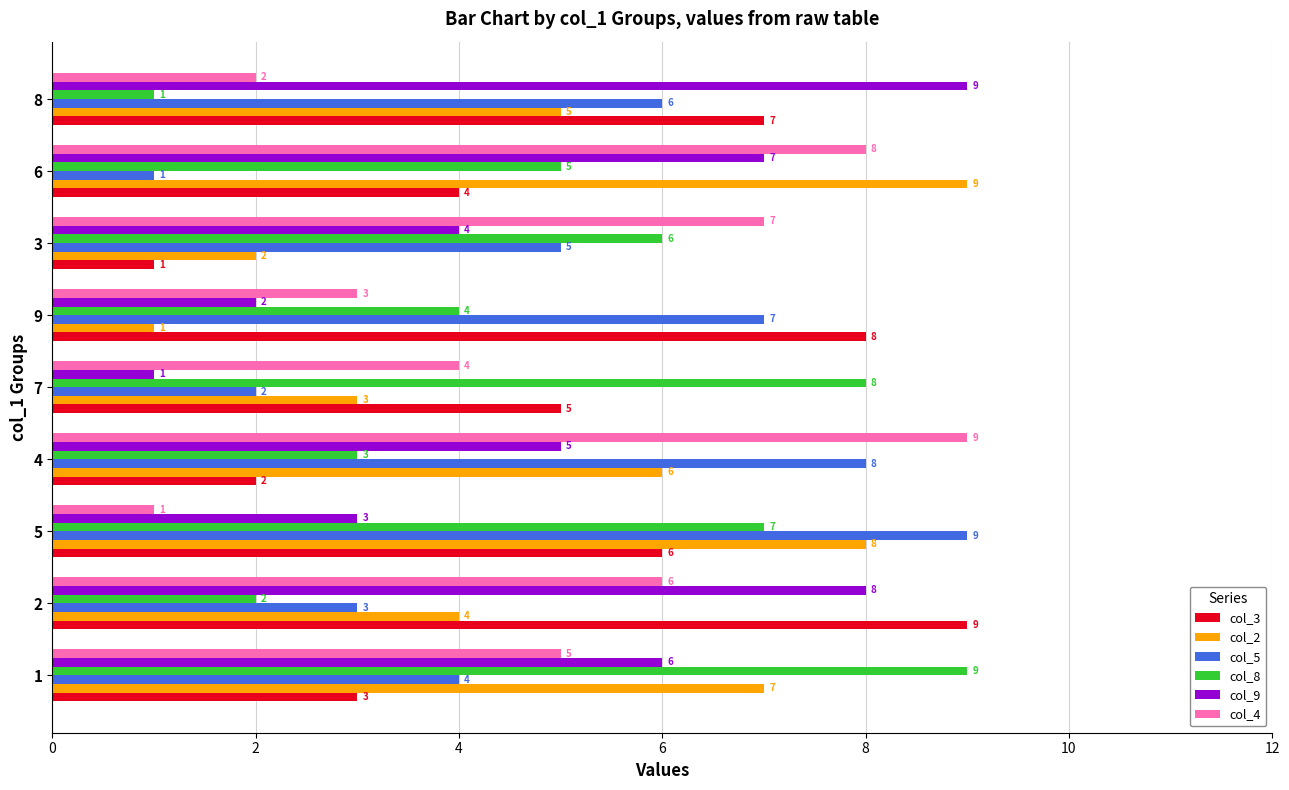

What is the total value across all series at 3?

25